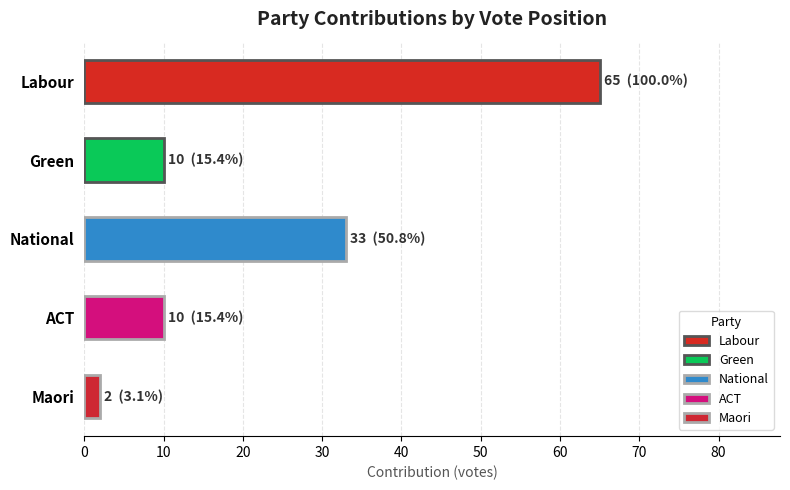

Reading top to bottom, extract all data points from this chart.

65	10	33	10	2